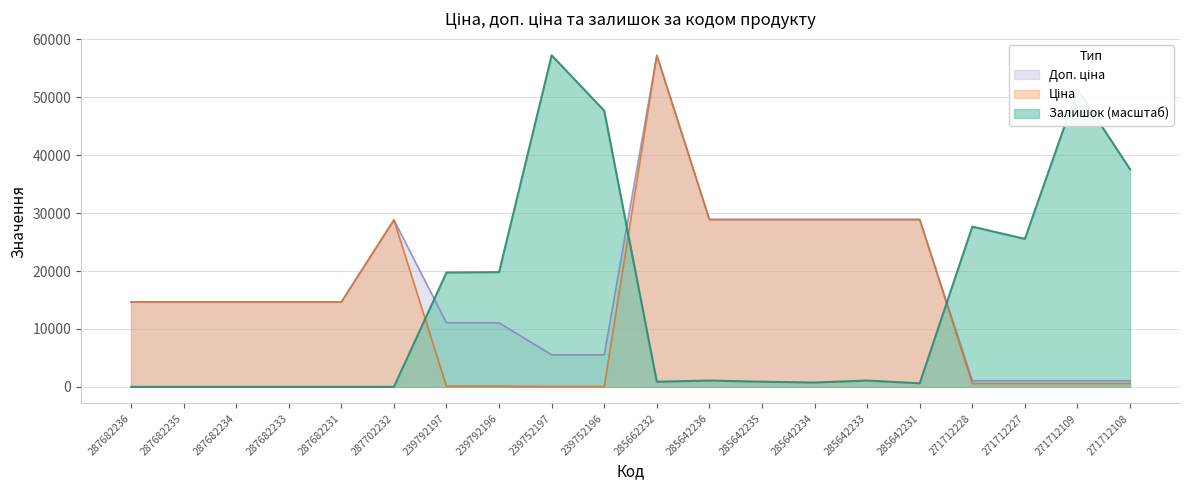

What is the difference between the Ціна values at 271712109 and 287682233?

14078.0